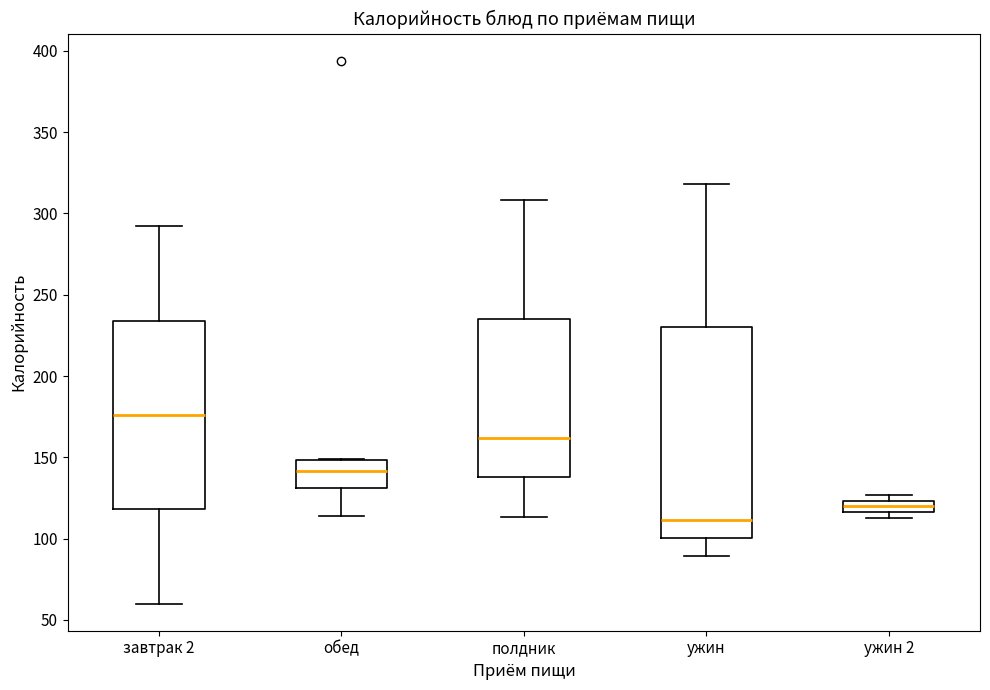

Where does the median line of the box for ужин 2 sit on the y-axis? The values are not printed on the chart, so give them approximately, as read against the axis.

120